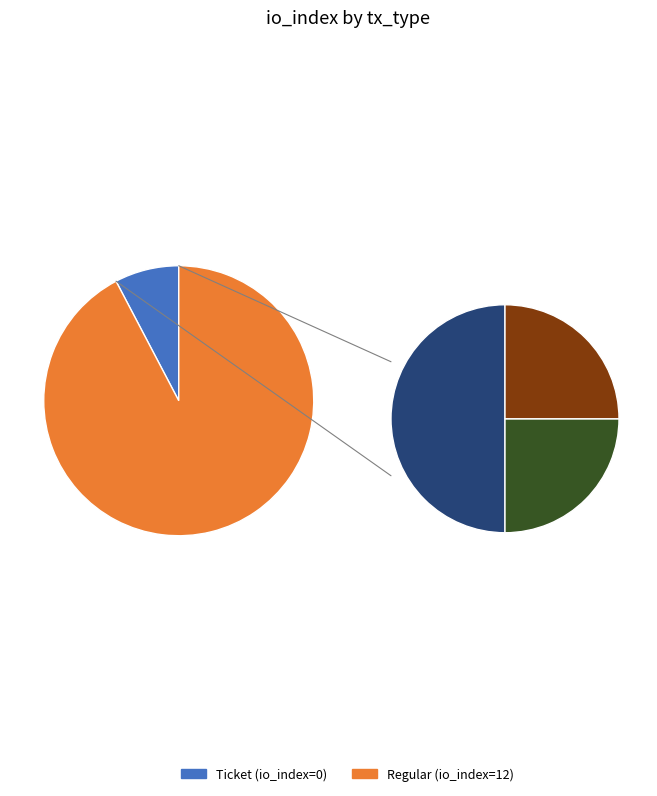

How many slices are in this pie chart?

2